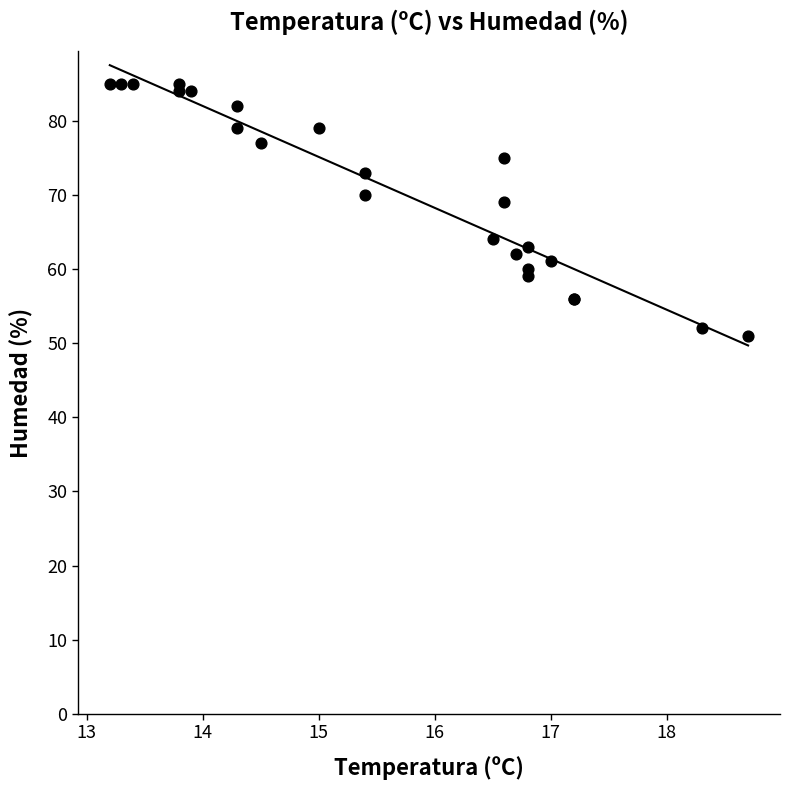

What Y value in the scatter plot is closest to 68?

69